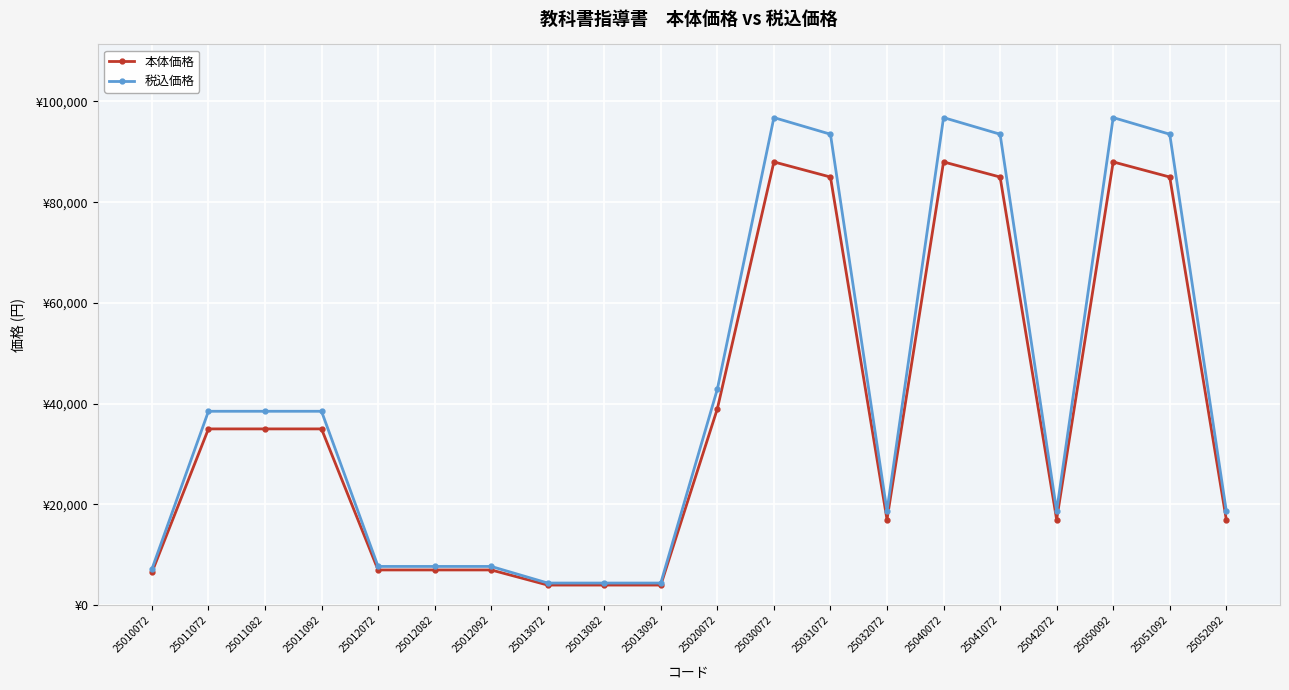

The 本体価格 series shows 1694 at 25010072. True or false?

False